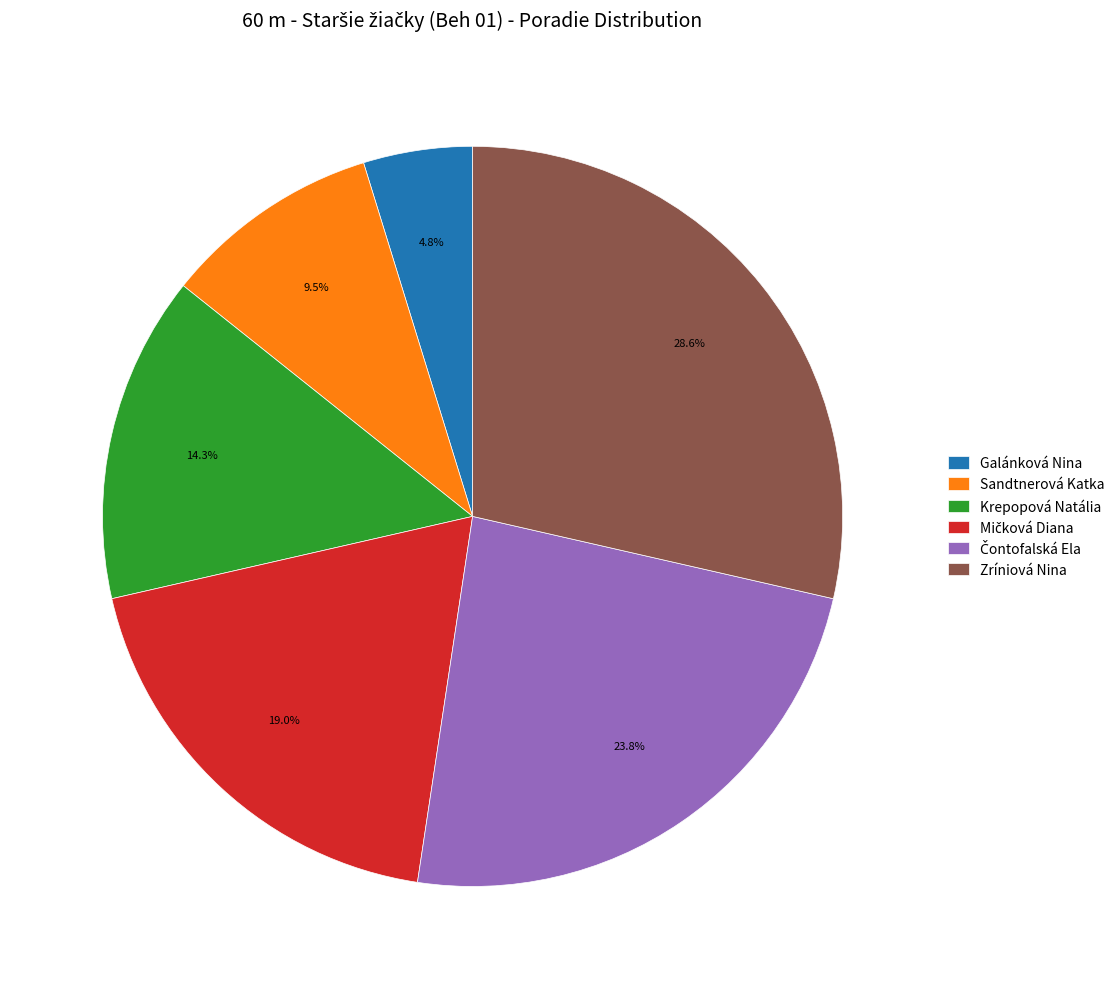

Is there a majority slice in this chart?

No